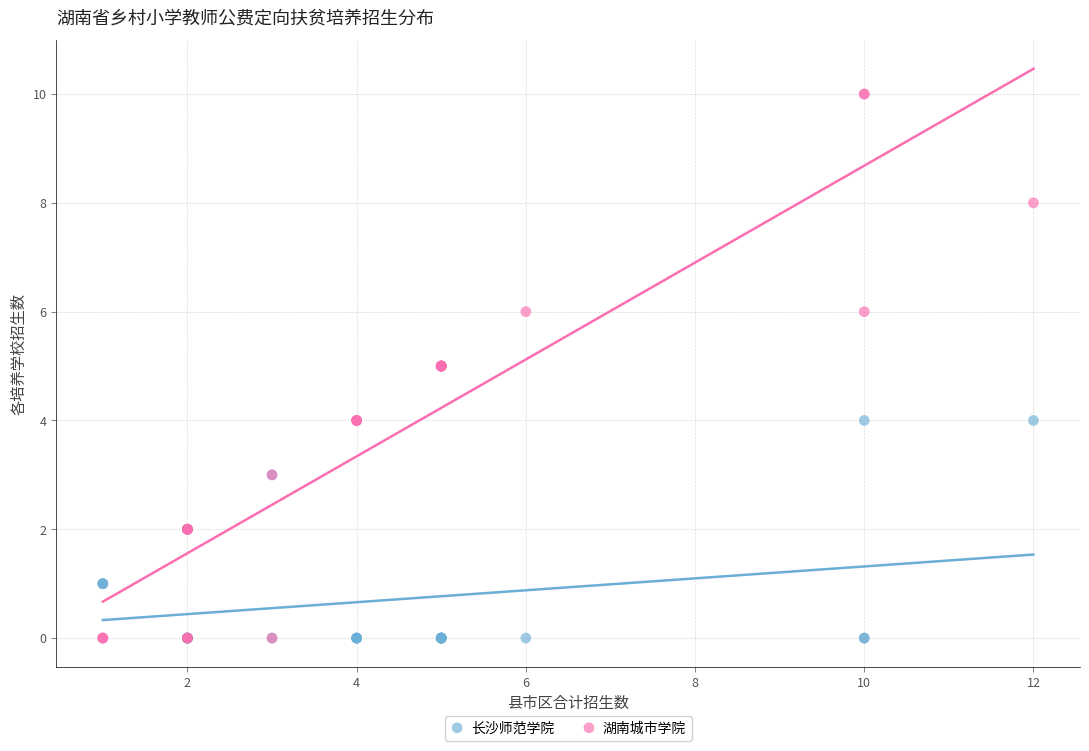

Which series has the largest Y range (max minus min)?

湖南城市学院